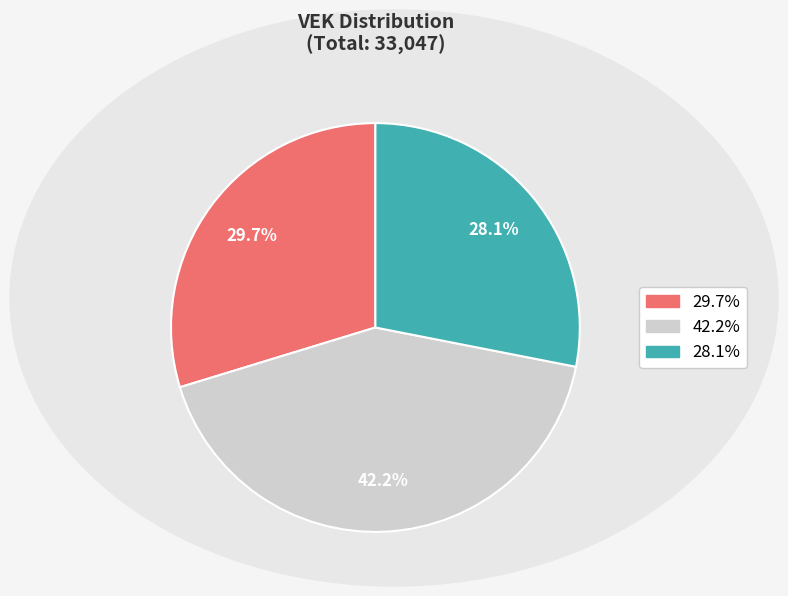

Does any single category account for the majority?

No